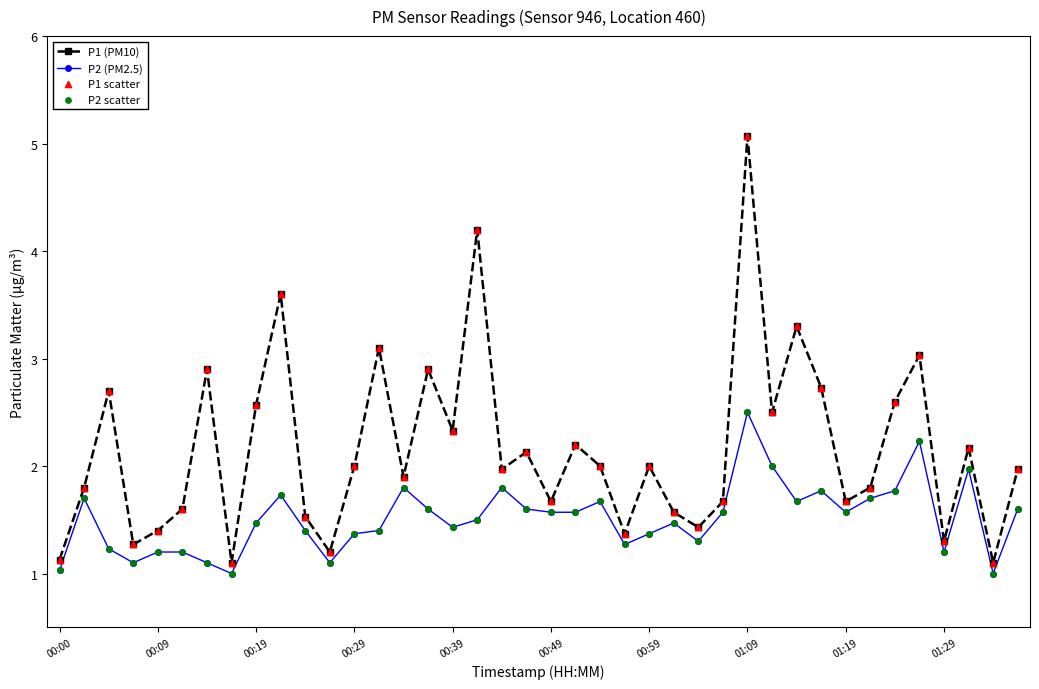

What is the smallest value displayed?

1.0